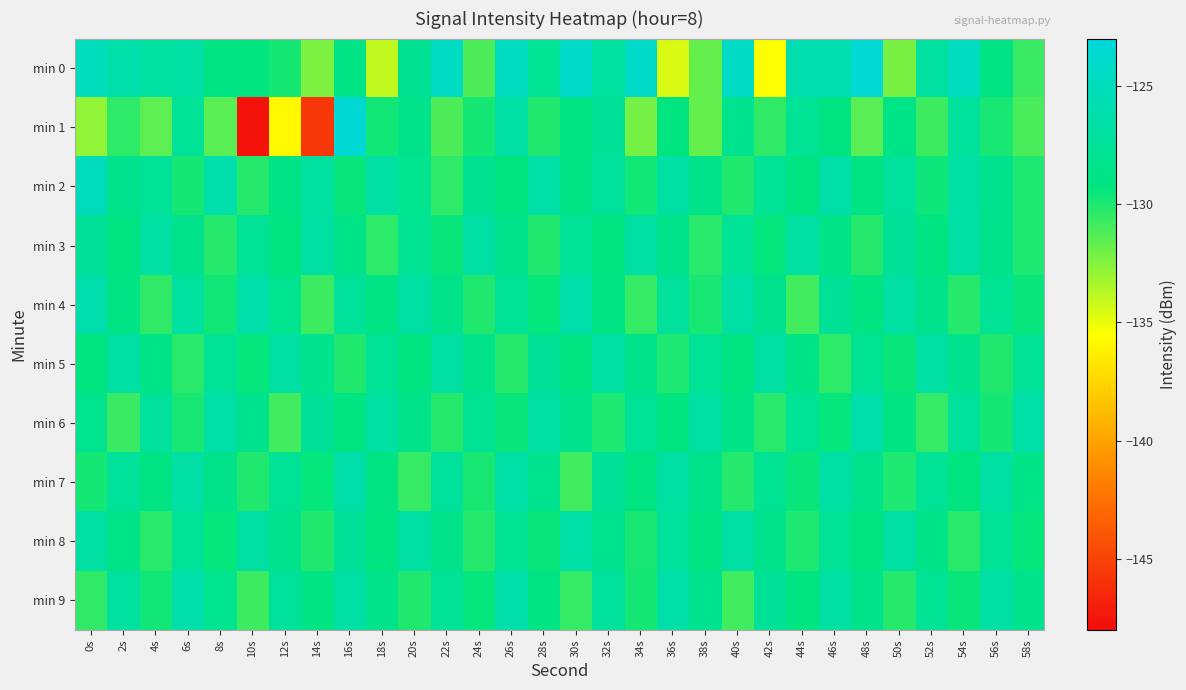

Reading left to right, transcribe all the data shown in this chart.

min 0: 0s=-125.0	2s=-126.3	4s=-127.0	6s=-126.8	8s=-129.0	10s=-129.2	12s=-129.8	14s=-132.3	16s=-128.8	18s=-133.9	20s=-128.0	22s=-124.5	24s=-131.2	26s=-124.9	28s=-127.8	30s=-124.1	32s=-127.1	34s=-124.1	36s=-134.5	38s=-131.8	40s=-124.4	42s=-135.4	44s=-125.9	46s=-125.8	48s=-123.4	50s=-132.2	52s=-126.9	54s=-124.9	56s=-128.8	58s=-130.6
min 1: 0s=-132.8	2s=-130.4	4s=-131.5	6s=-127.6	8s=-131.4	10s=-147.6	12s=-135.8	14s=-145.6	16s=-123.4	18s=-129.7	20s=-128.5	22s=-131.2	24s=-129.8	26s=-126.7	28s=-130.1	30s=-128.9	32s=-127.5	34s=-132.1	36s=-129.3	38s=-131.7	40s=-128.2	42s=-130.5	44s=-127.8	46s=-129.1	48s=-131.4	50s=-128.6	52s=-130.8	54s=-127.3	56s=-129.9	58s=-131.1
min 2: 0s=-125.1	2s=-128.3	4s=-127.6	6s=-129.8	8s=-126.4	10s=-130.2	12s=-128.7	14s=-127.1	16s=-129.5	18s=-126.8	20s=-128.1	22s=-130.4	24s=-127.9	26s=-129.2	28s=-126.6	30s=-128.8	32s=-127.3	34s=-129.7	36s=-126.9	38s=-128.4	40s=-130.1	42s=-127.7	44s=-129.3	46s=-126.5	48s=-128.9	50s=-127.2	52s=-129.6	54s=-126.7	56s=-128.3	58s=-130.0
min 3: 0s=-127.5	2s=-129.1	4s=-126.8	6s=-128.4	8s=-130.2	10s=-127.6	12s=-129.3	14s=-126.9	16s=-128.6	18s=-130.4	20s=-127.8	22s=-129.5	24s=-126.7	26s=-128.3	28s=-130.1	30s=-127.6	32s=-129.2	34s=-126.8	36s=-128.5	38s=-130.3	40s=-127.7	42s=-129.4	44s=-126.9	46s=-128.6	48s=-130.2	50s=-127.5	52s=-129.1	54s=-126.8	56s=-128.4	58s=-130.0
min 4: 0s=-126.2	2s=-128.8	4s=-130.5	6s=-127.1	8s=-129.7	10s=-126.4	12s=-128.1	14s=-130.8	16s=-127.4	18s=-129.0	20s=-126.7	22s=-128.4	24s=-130.1	26s=-127.7	28s=-129.4	30s=-126.3	32s=-128.9	34s=-130.6	36s=-127.2	38s=-129.9	40s=-126.6	42s=-128.2	44s=-130.9	46s=-127.5	48s=-129.1	50s=-126.8	52s=-128.5	54s=-130.2	56s=-127.8	58s=-129.5
min 5: 0s=-129.3	2s=-126.9	4s=-128.6	6s=-130.3	8s=-127.7	10s=-129.4	12s=-126.7	14s=-128.3	16s=-130.1	18s=-127.6	20s=-129.2	22s=-126.8	24s=-128.5	26s=-130.2	28s=-127.5	30s=-129.1	32s=-126.8	34s=-128.4	36s=-130.0	38s=-127.7	40s=-129.3	42s=-126.9	44s=-128.6	46s=-130.4	48s=-127.8	50s=-129.5	52s=-126.7	54s=-128.3	56s=-130.1	58s=-127.6
min 6: 0s=-128.1	2s=-130.7	4s=-127.3	6s=-129.9	8s=-126.6	10s=-128.2	12s=-130.9	14s=-127.5	16s=-129.1	18s=-126.8	20s=-128.5	22s=-130.2	24s=-127.8	26s=-129.5	28s=-126.7	30s=-128.3	32s=-130.0	34s=-127.6	36s=-129.2	38s=-126.9	40s=-128.6	42s=-130.3	44s=-127.7	46s=-129.4	48s=-126.3	50s=-128.9	52s=-130.6	54s=-127.2	56s=-129.8	58s=-126.5
min 7: 0s=-129.8	2s=-127.4	4s=-129.0	6s=-126.7	8s=-128.4	10s=-130.1	12s=-127.7	14s=-129.4	16s=-126.3	18s=-128.9	20s=-130.6	22s=-127.2	24s=-129.9	26s=-126.6	28s=-128.2	30s=-130.9	32s=-127.5	34s=-129.1	36s=-126.8	38s=-128.5	40s=-130.2	42s=-127.8	44s=-129.5	46s=-126.7	48s=-128.3	50s=-130.0	52s=-127.6	54s=-129.2	56s=-126.9	58s=-128.6
min 8: 0s=-126.9	2s=-128.6	4s=-130.3	6s=-127.7	8s=-129.4	10s=-126.7	12s=-128.3	14s=-130.1	16s=-127.5	18s=-129.1	20s=-126.8	22s=-128.5	24s=-130.2	26s=-127.8	28s=-129.5	30s=-126.6	32s=-128.2	34s=-129.9	36s=-127.3	38s=-129.0	40s=-126.7	42s=-128.4	44s=-130.0	46s=-127.6	48s=-129.2	50s=-126.9	52s=-128.6	54s=-130.3	56s=-127.7	58s=-129.4
min 9: 0s=-130.5	2s=-127.1	4s=-129.7	6s=-126.4	8s=-128.1	10s=-130.8	12s=-127.4	14s=-129.0	16s=-126.7	18s=-128.4	20s=-130.1	22s=-127.7	24s=-129.4	26s=-126.3	28s=-128.9	30s=-130.6	32s=-127.2	34s=-129.8	36s=-126.5	38s=-128.2	40s=-130.9	42s=-127.5	44s=-129.1	46s=-126.8	48s=-128.5	50s=-130.2	52s=-127.8	54s=-129.5	56s=-126.7	58s=-128.3